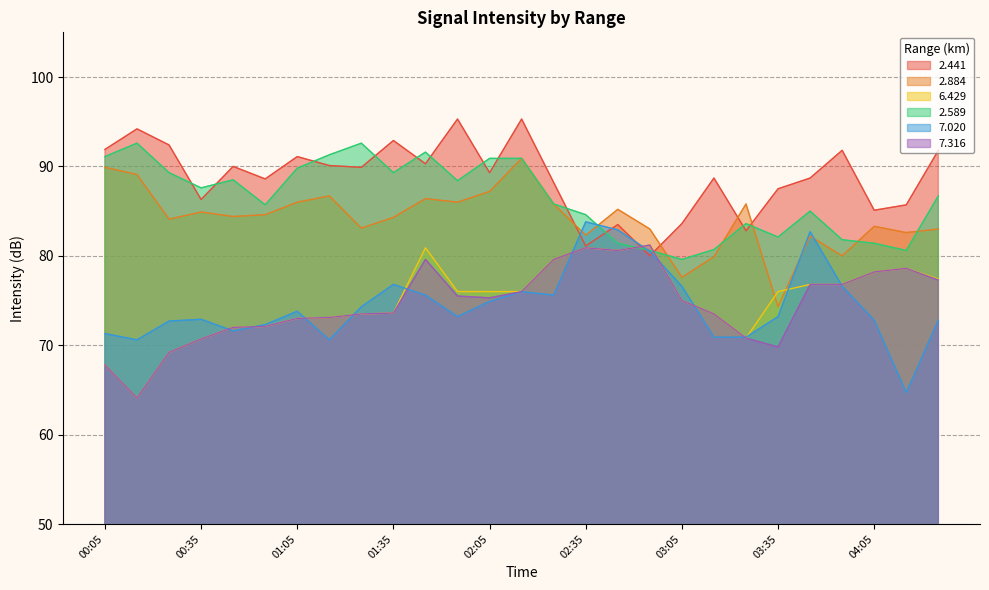

What is the sum of the 7.020 values at 03:25 and 02:45?

153.8